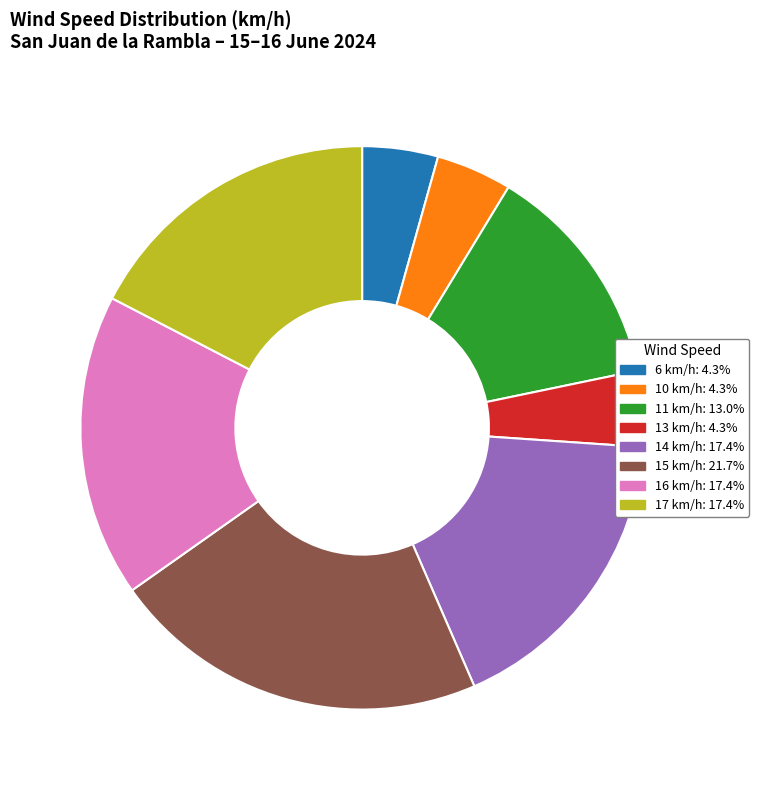

Is 15 km/h: 21.7% the majority of the pie?

No